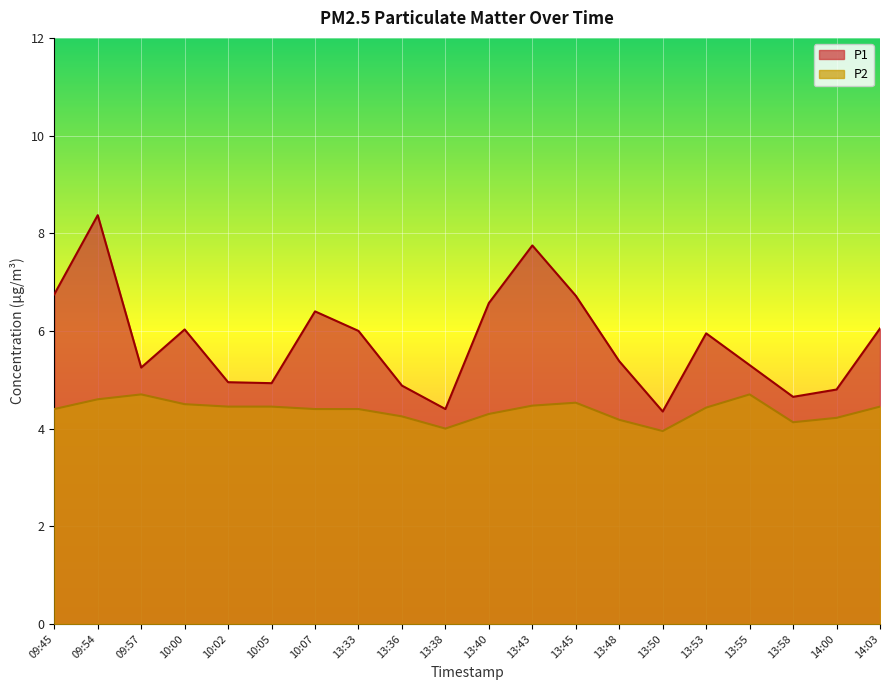

True or false: P1 and P2 cross at least once.

False